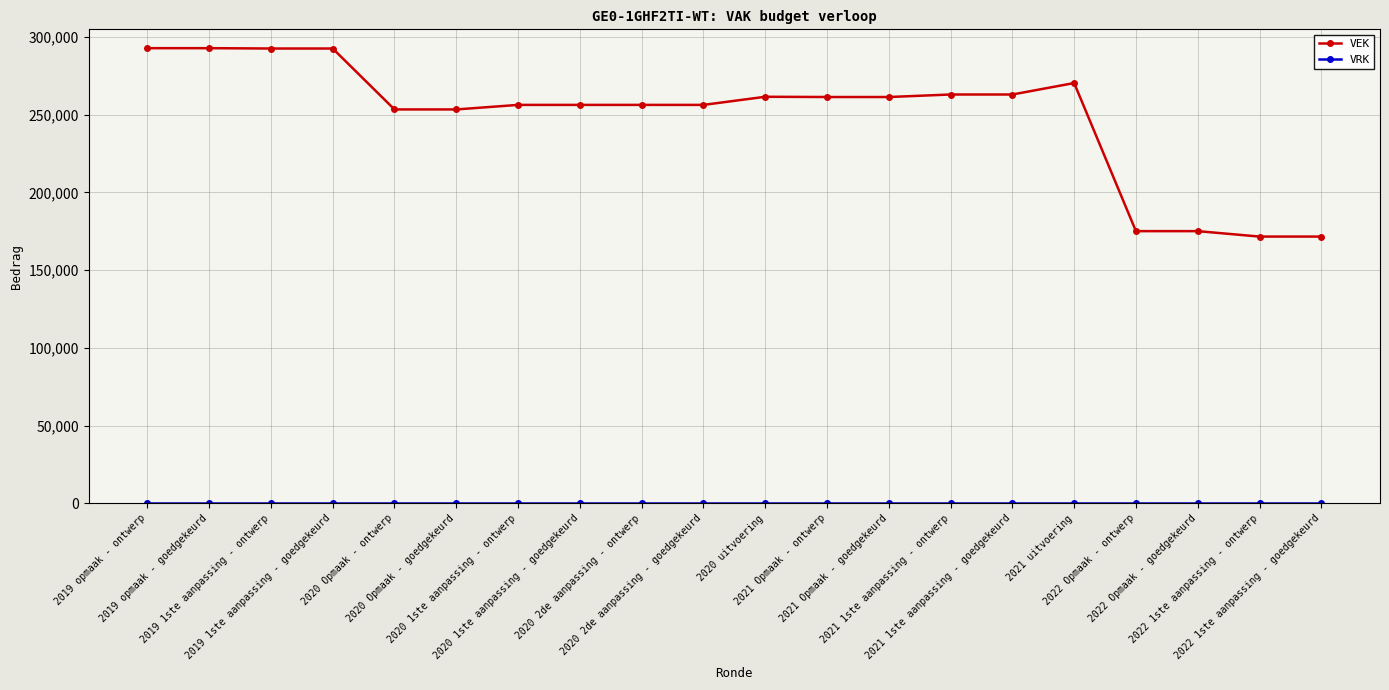

What is the average value of the VEK series?

248827